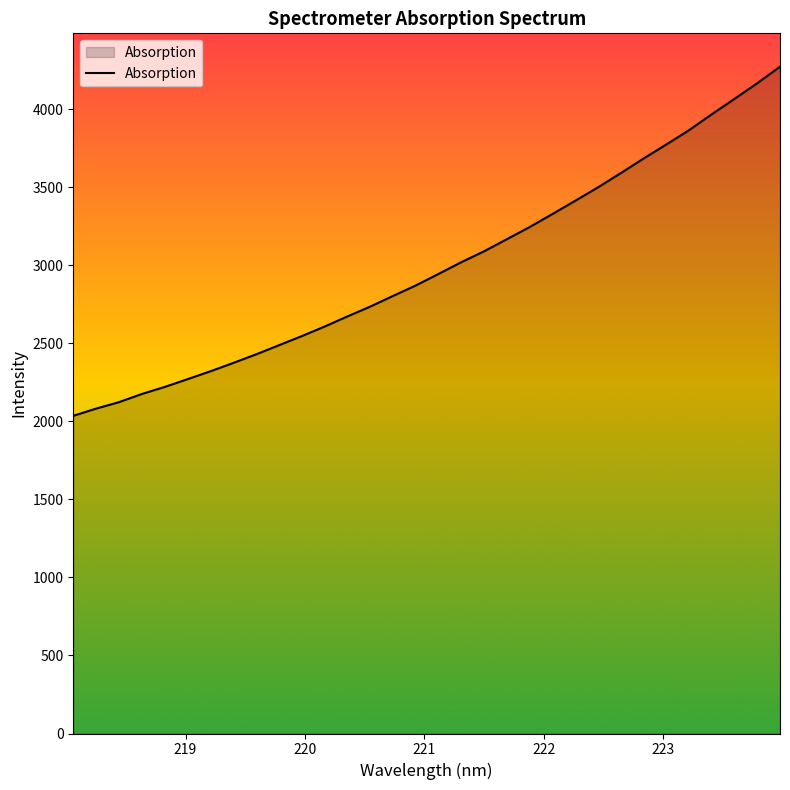

Does the chart display data point markers on the line(s)?

No